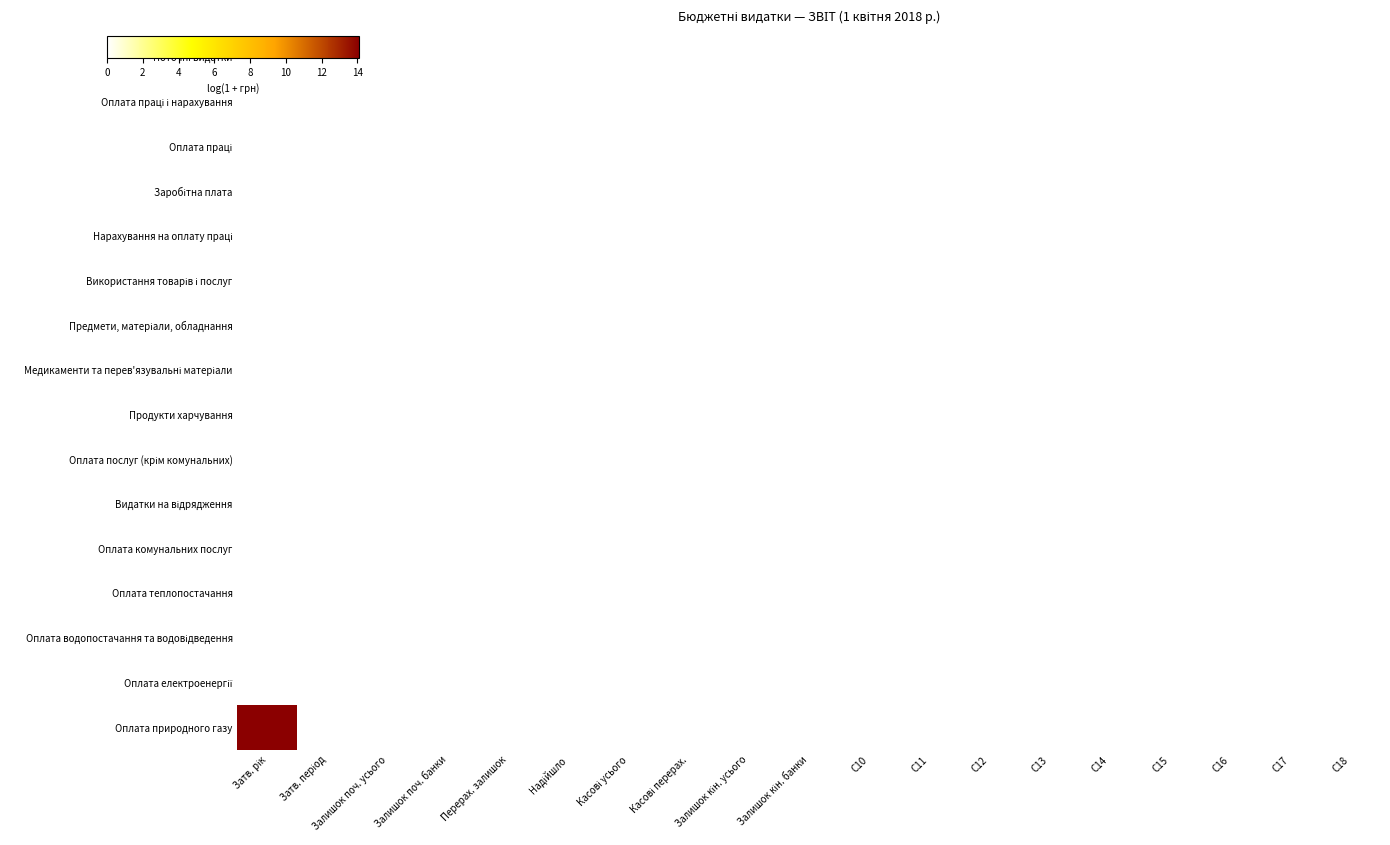

How many series are shown in this chart?

16